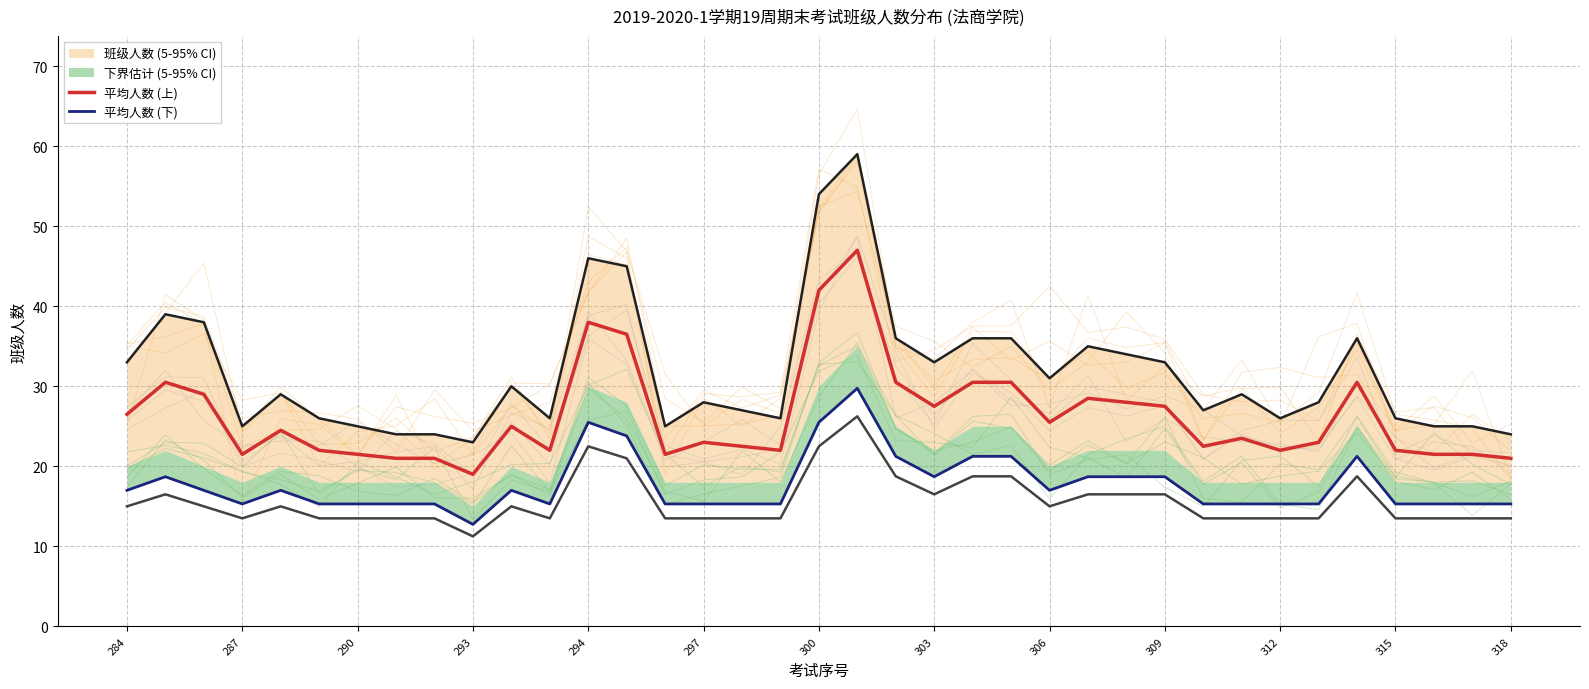

True or false: 平均人数 (上) and 平均人数 (下) intersect in this chart.

False